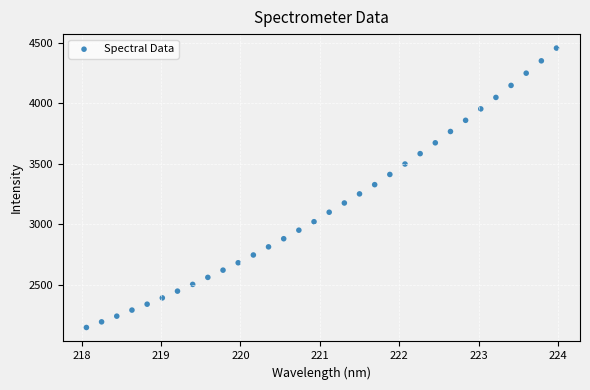

What is the range of X values (max minus min)?

5.9